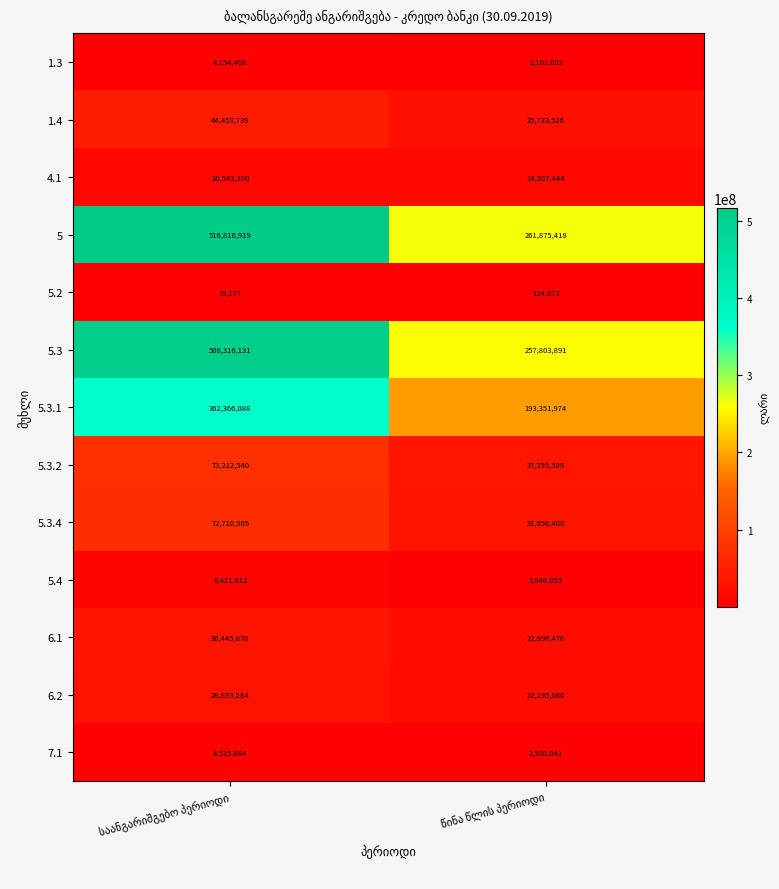

Rank the series by their maximum value, from highest to lowest.

5, 5.3, 5.3.1, 5.3.2, 5.3.4, 1.4, 6.1, 6.2, 4.1, 5.4, 7.1, 1.3, 5.2